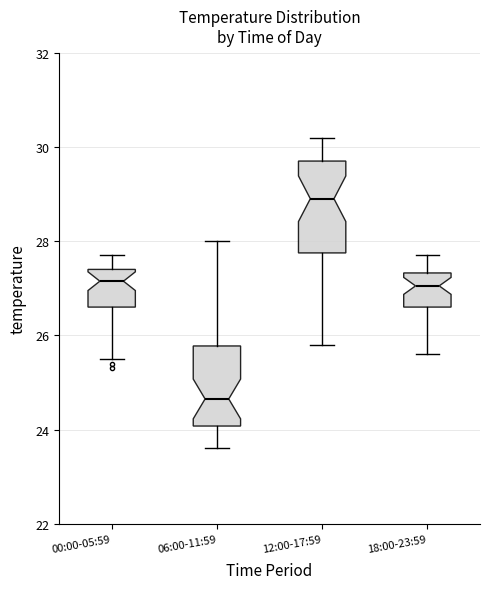

Which box's median line is the lowest?

06:00-11:59